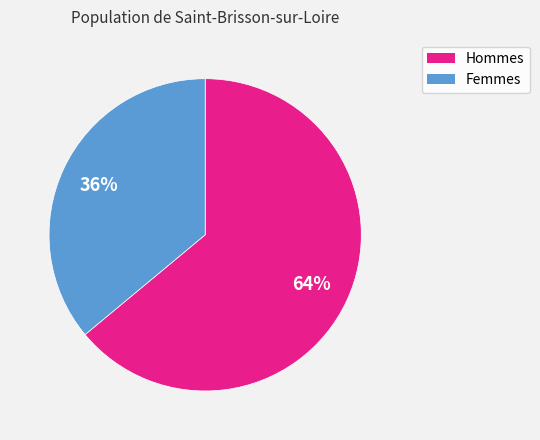

To the nearest percent, what is the average slice percentage?

50%